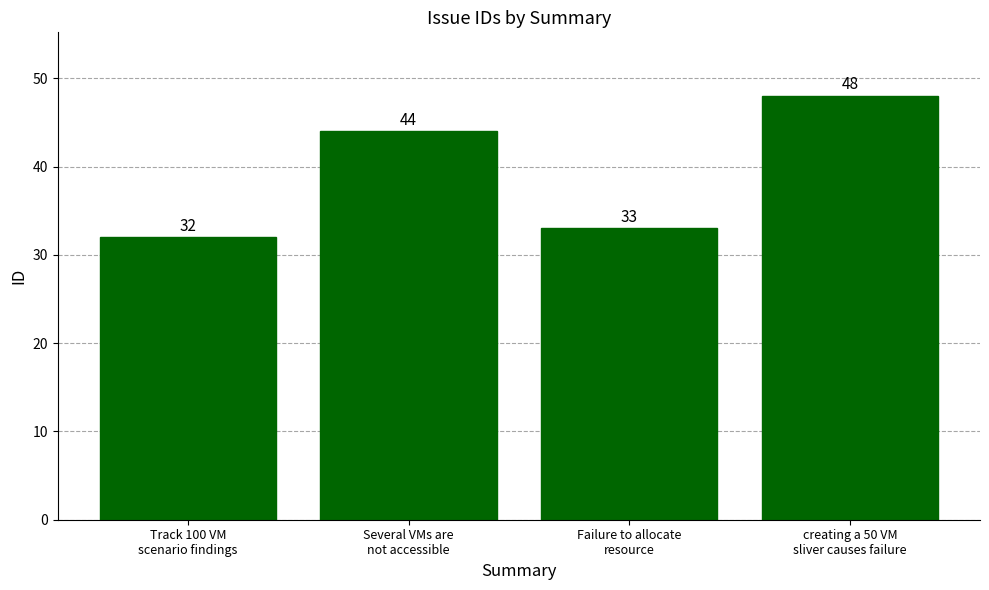

The value at Track 100 VM
scenario findings is 32. True or false?

True